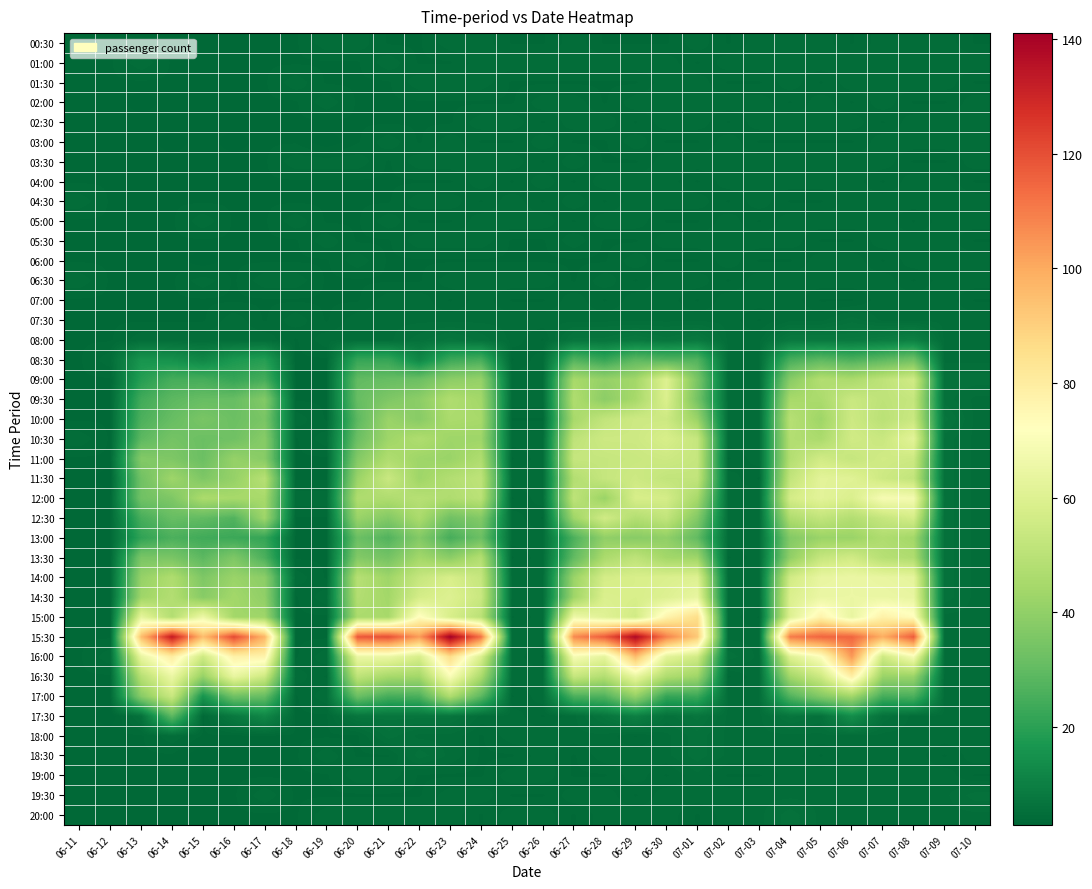

Between 06-14 and 06-20, which series saw the biggest shift?

17:00